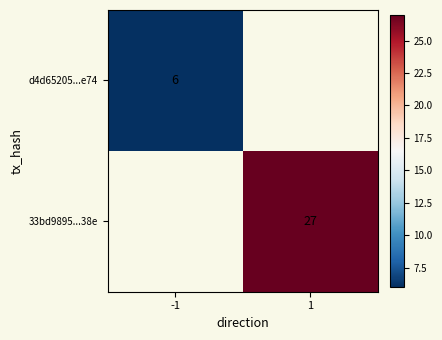

The d4d65205...e74 series shows 10.2 at -1. True or false?

False